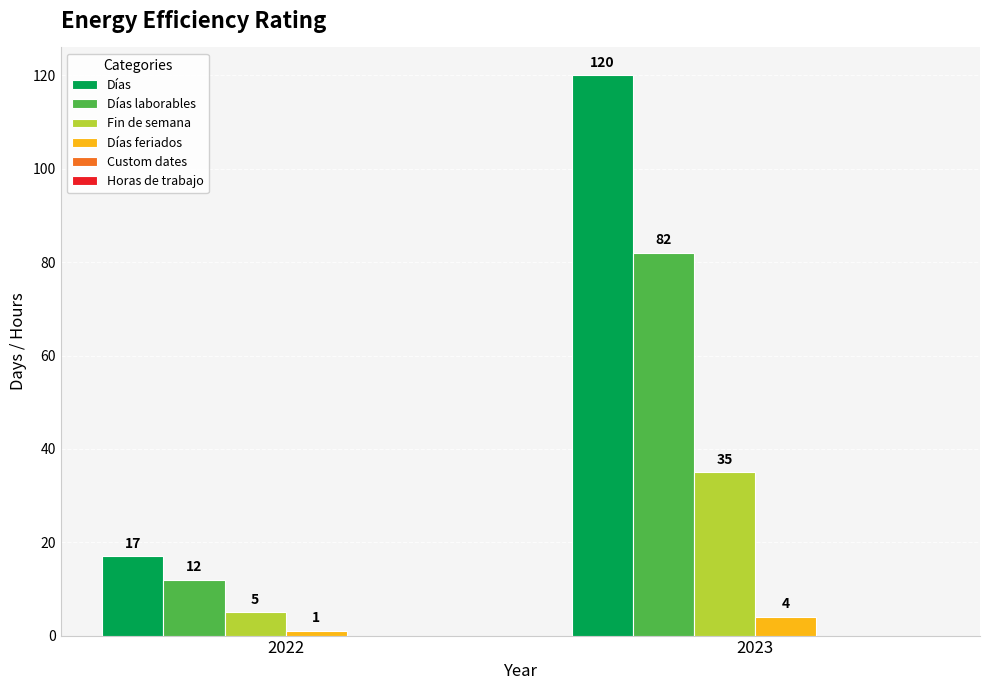

List the series in order of their peak value, lowest first.

Días feriados, Fin de semana, Días laborables, Días